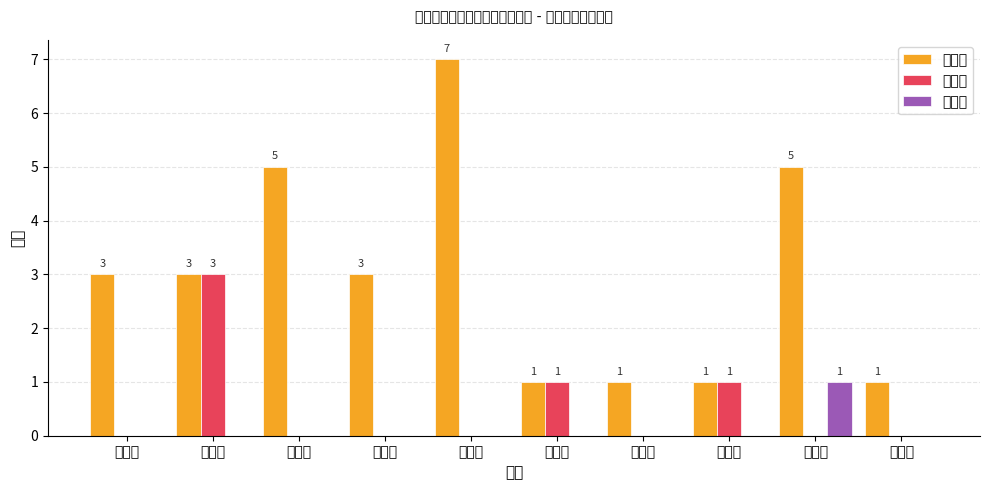

The 半护理 series shows 0 at 金滩村. True or false?

False